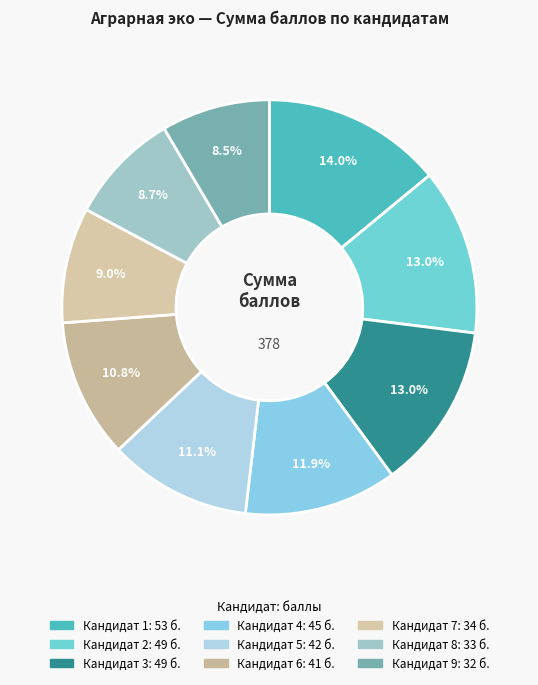

How many slices are in this pie chart?

9